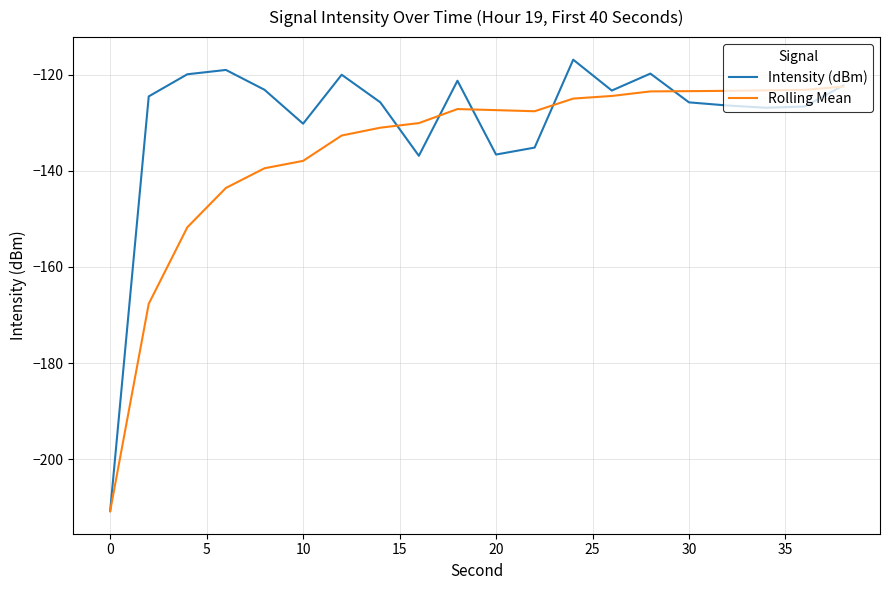

Which series has the largest total across all categories?

Intensity (dBm)